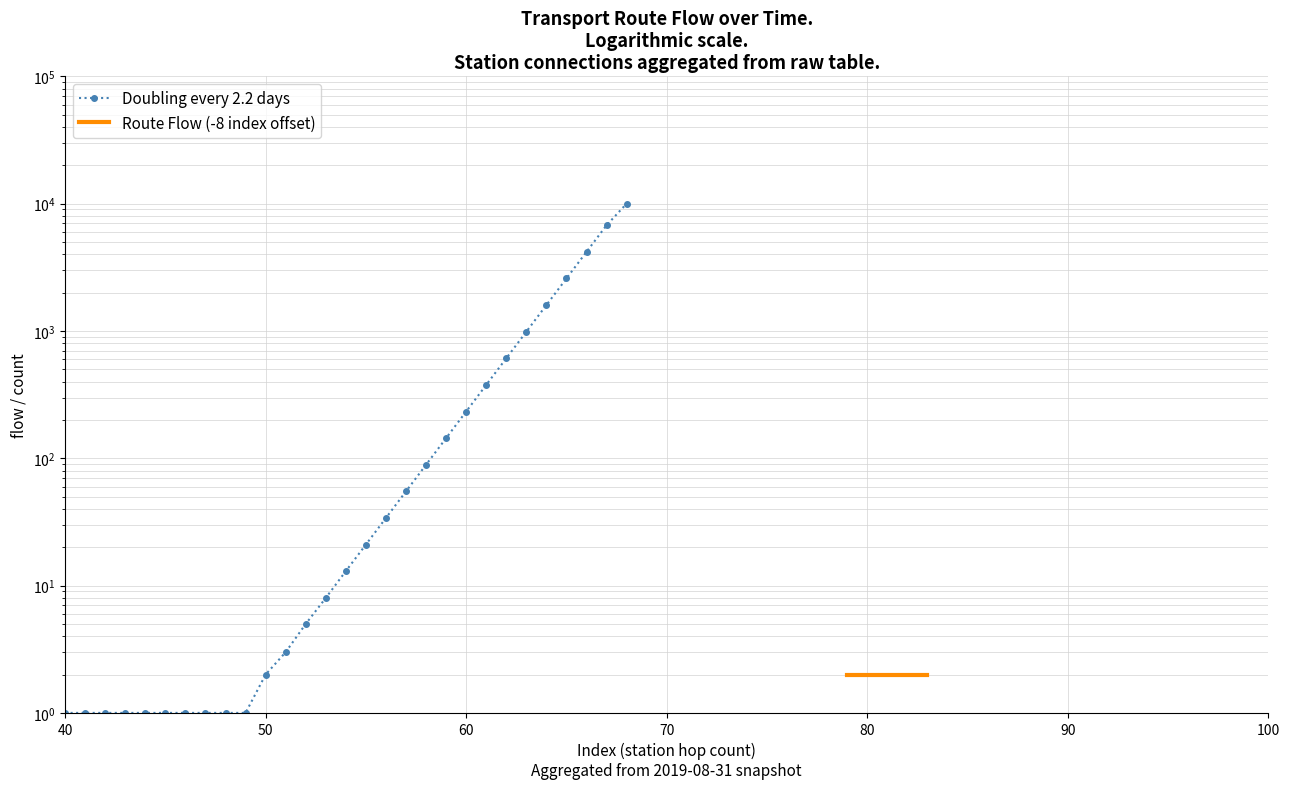

What is the smallest value displayed?

1